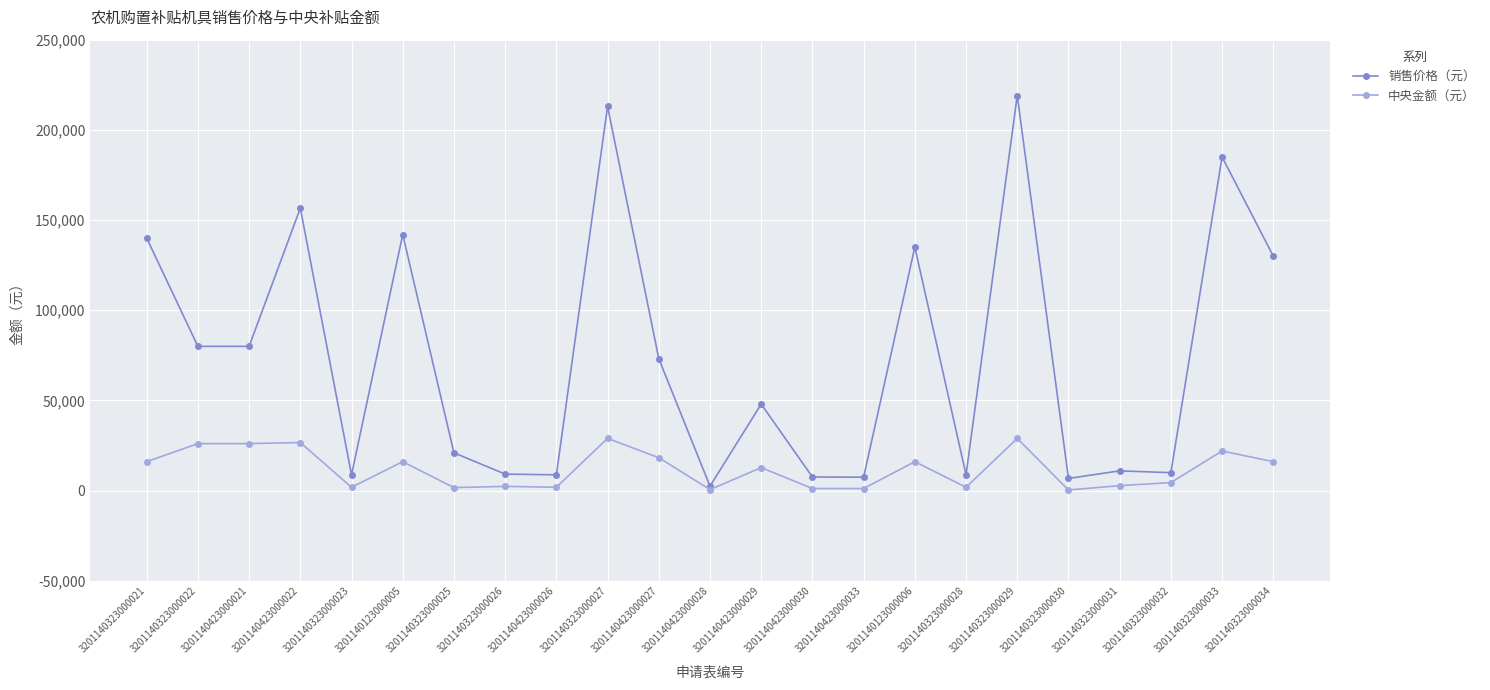

Which series changed the most between 3201140323000030 and 3201140323000034?

销售价格（元）